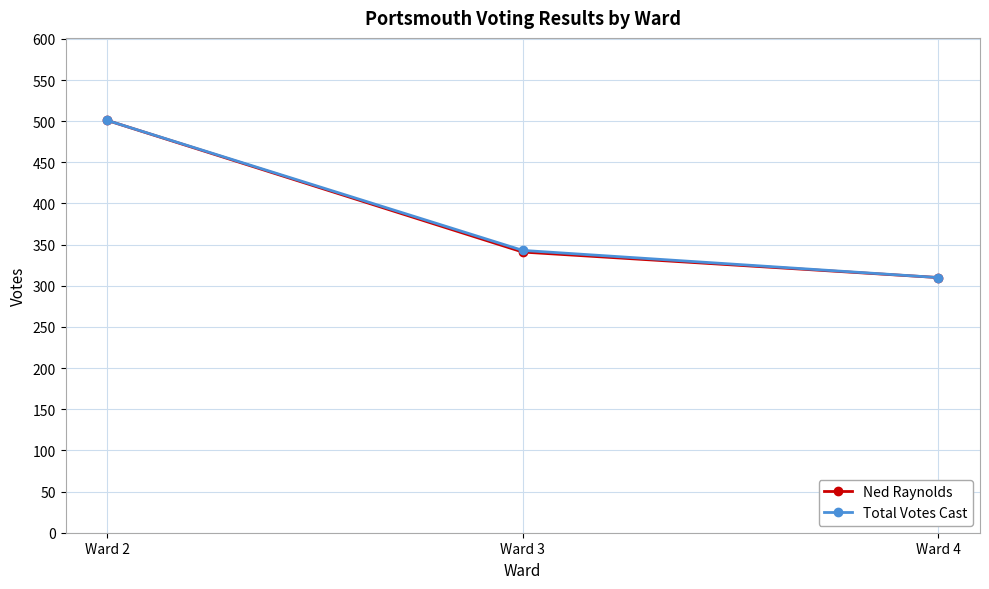

Does the chart have visible grid lines?

Yes